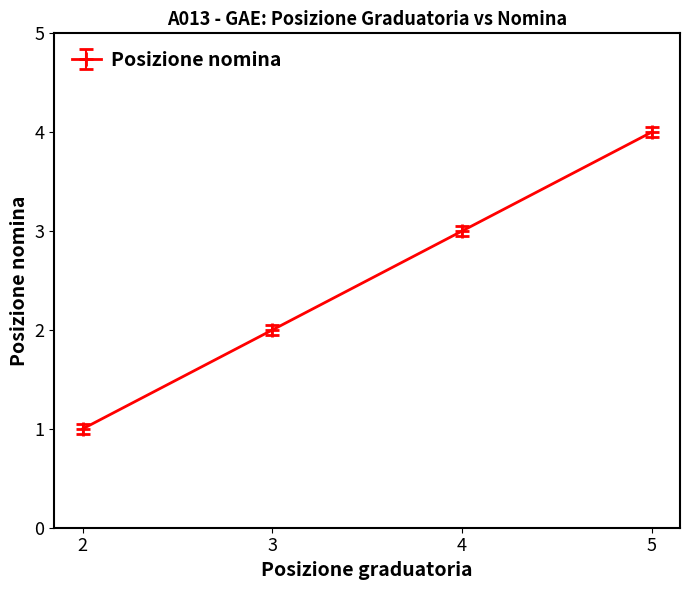

Rank the categories by value from lowest to highest.

2, 3, 4, 5